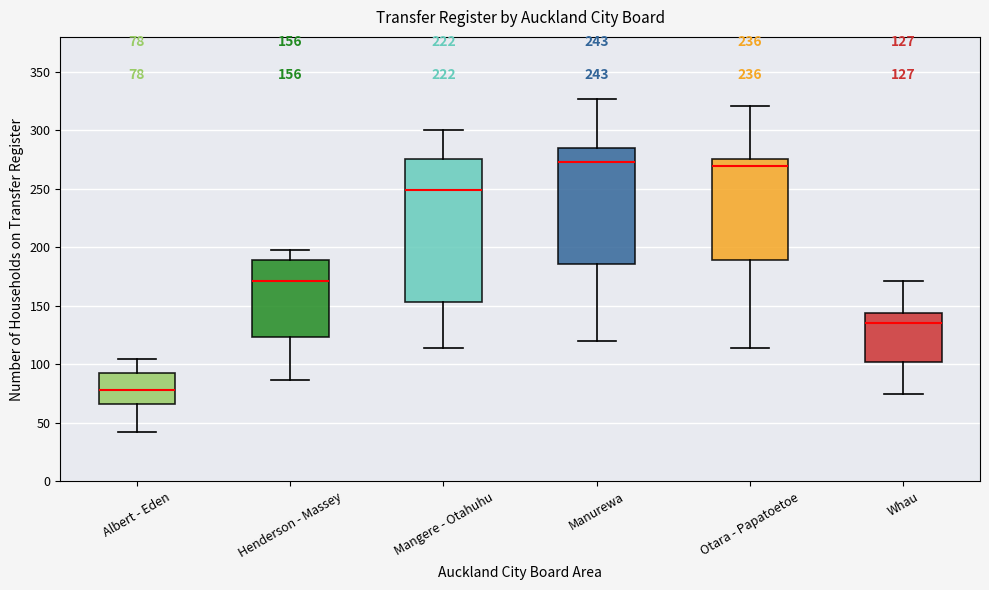

Which box has the lowest median line?

Albert - Eden